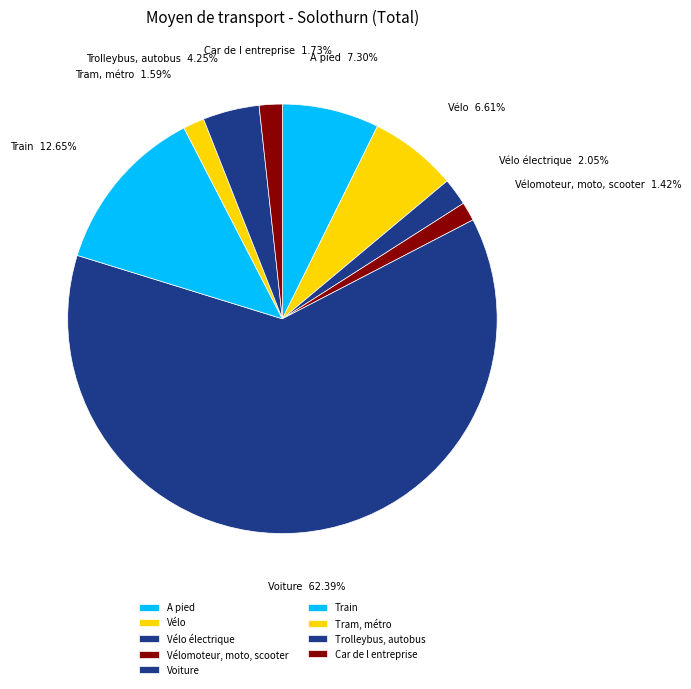

How many segments does this pie chart have?

9